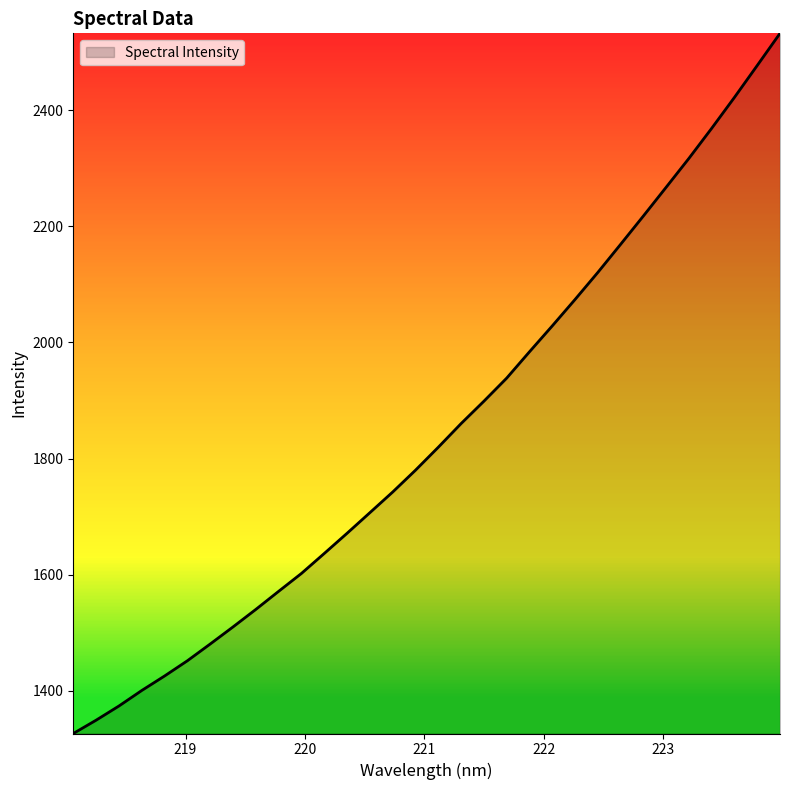

What is the minimum value shown in the chart?

1326.5